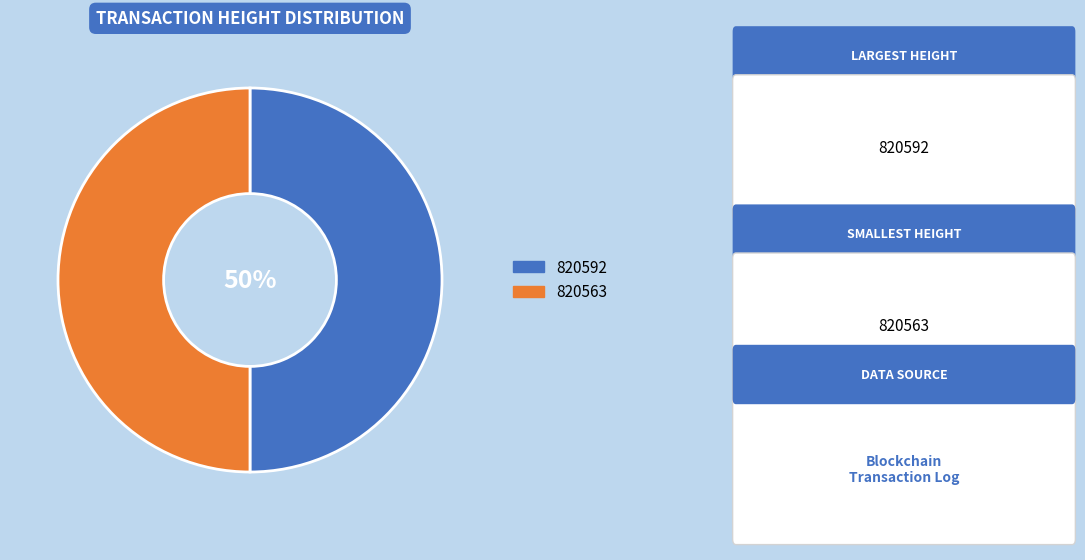

Is the sum of 820563 and 820592 greater than half?

Yes